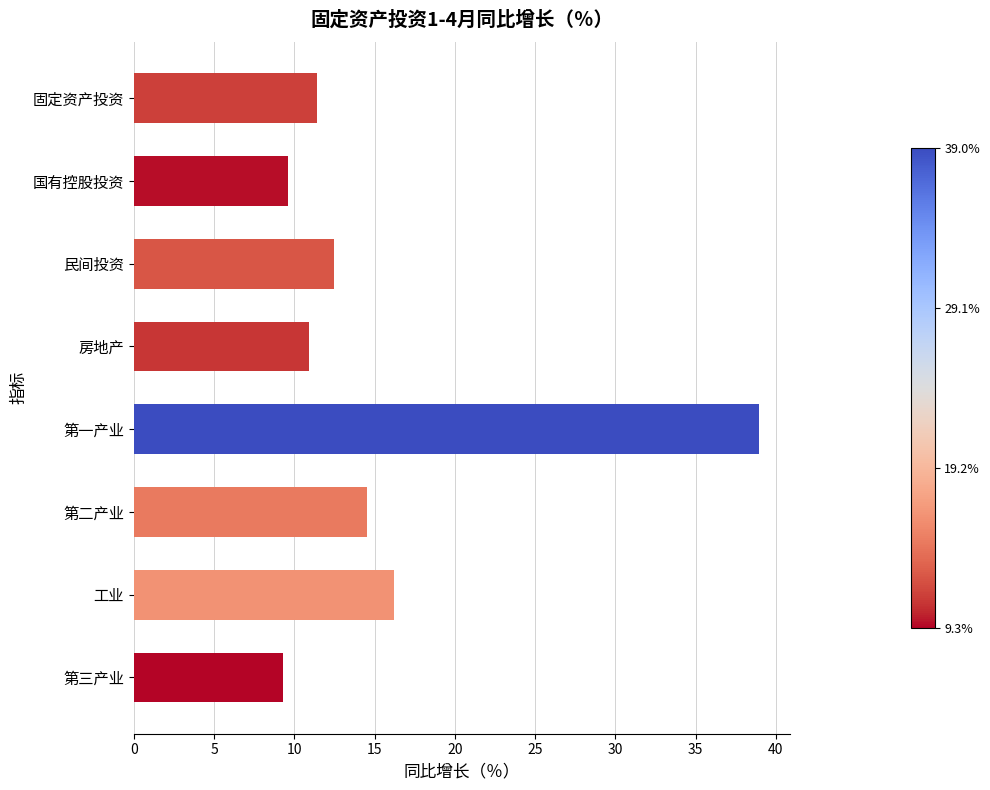

Are the bars grouped side by side (vs. stacked)?

No